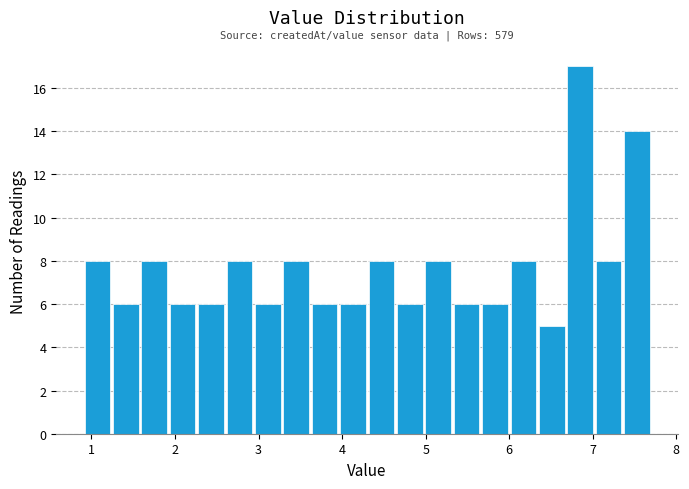

Around what value on the x-axis is the tallest bar? Give the approximate position of its centre, as read against the axis.

6.9